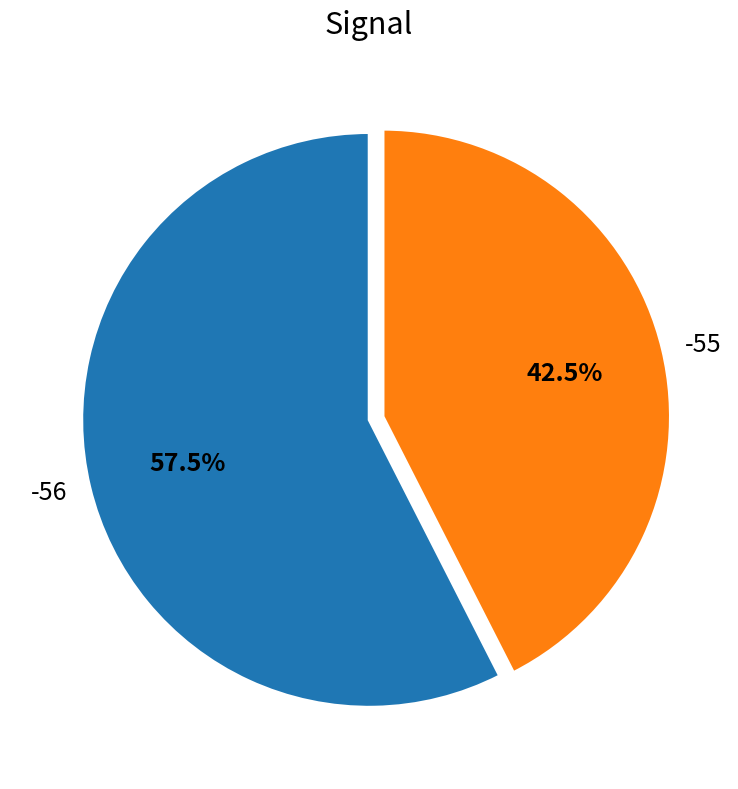

Which category has the biggest portion of the pie?

-56